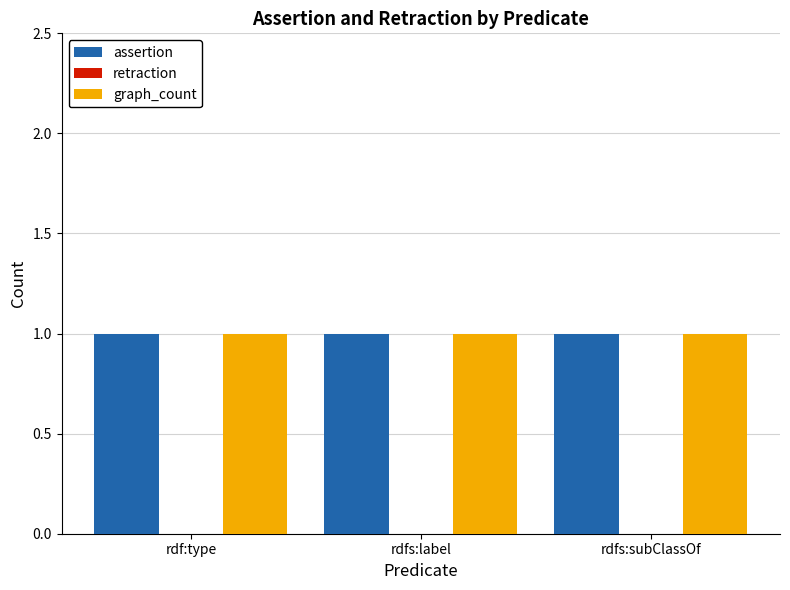

Between rdf:type and rdfs:label, which series saw the biggest shift?

assertion